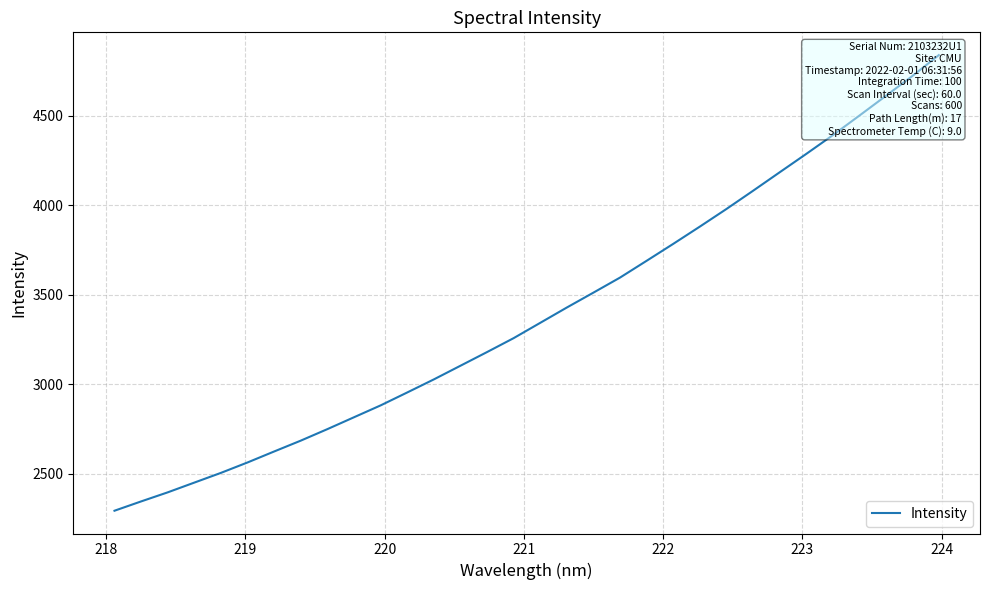

Does the chart have visible grid lines?

Yes